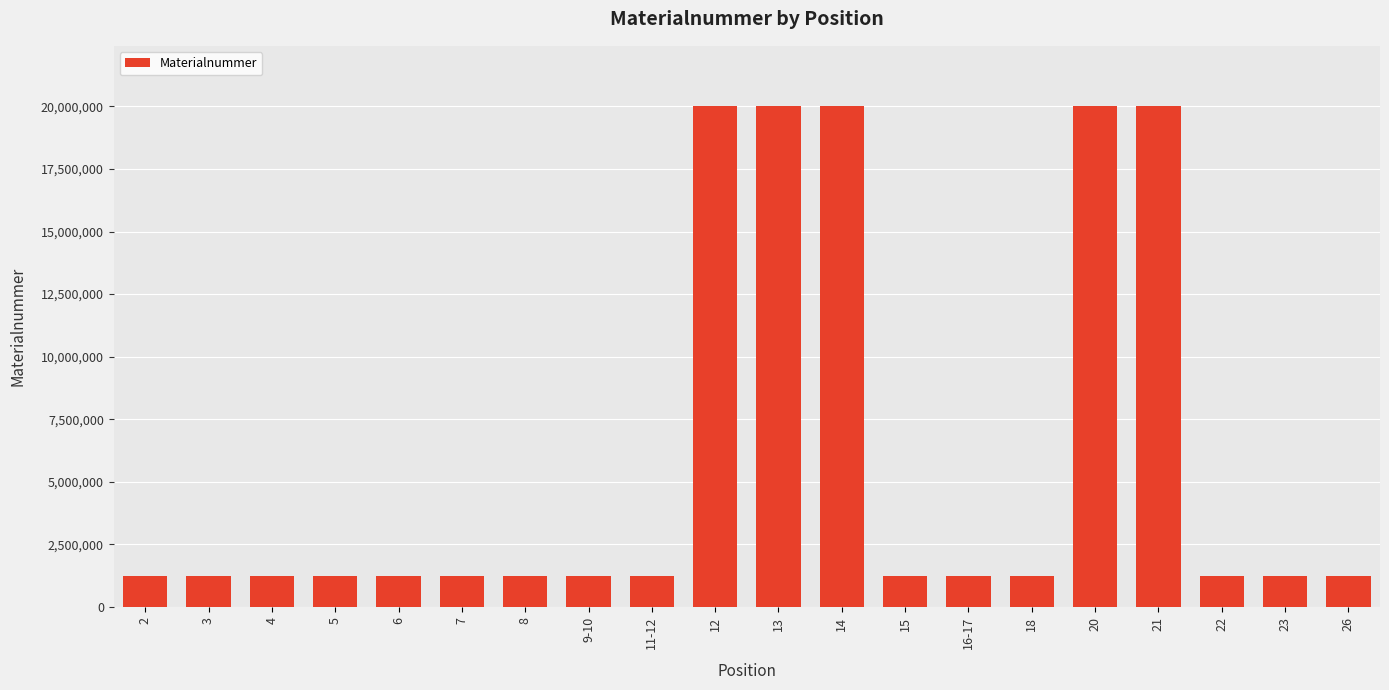

What is the value of the 19th bar from the left?

1221604